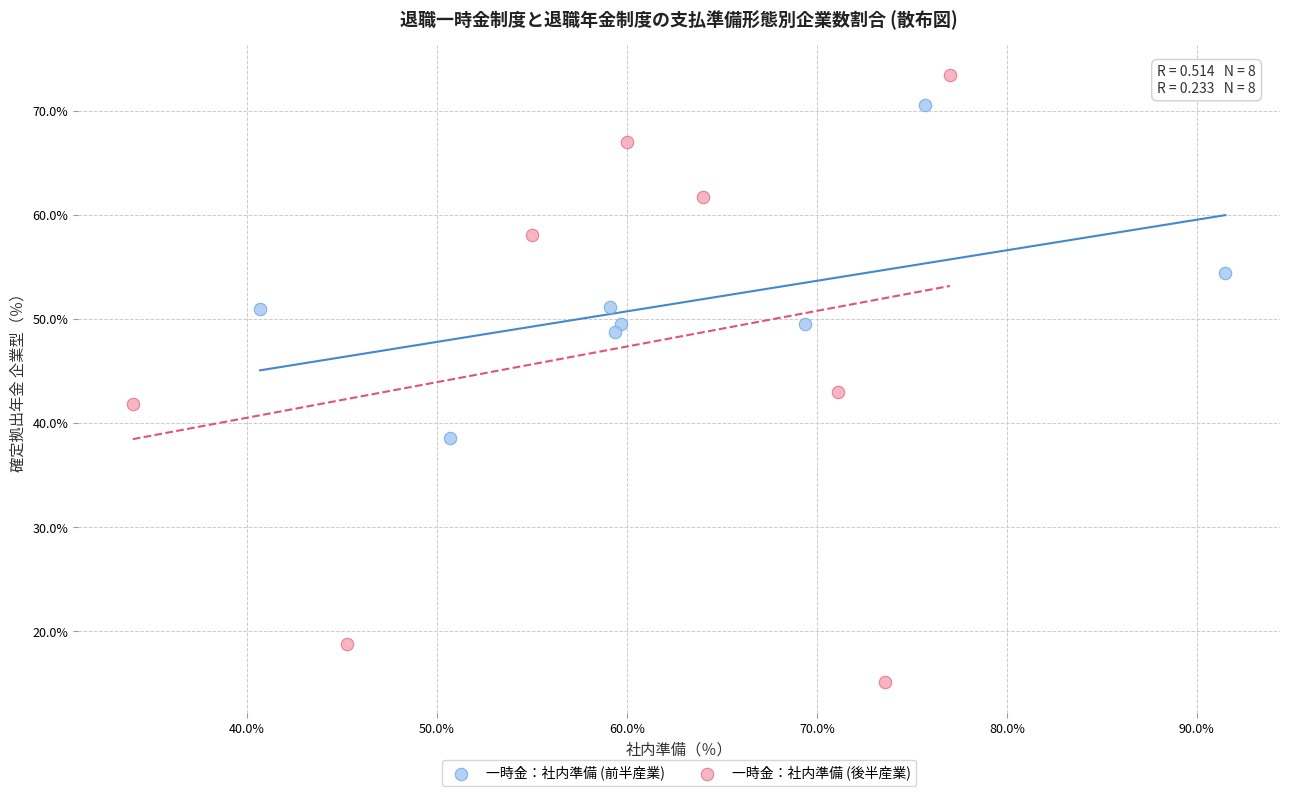

Which series contains the lowest Y value?

一時金：社内準備 (後半産業)